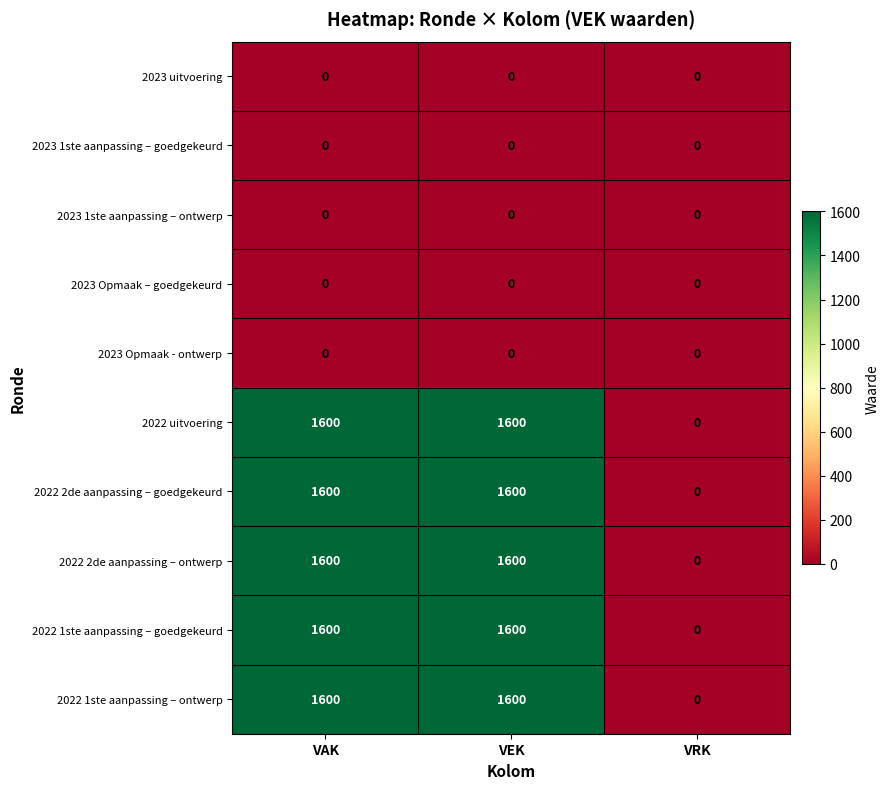

The value of 2023 Opmaak - ontwerp at VEK is 0. True or false?

True